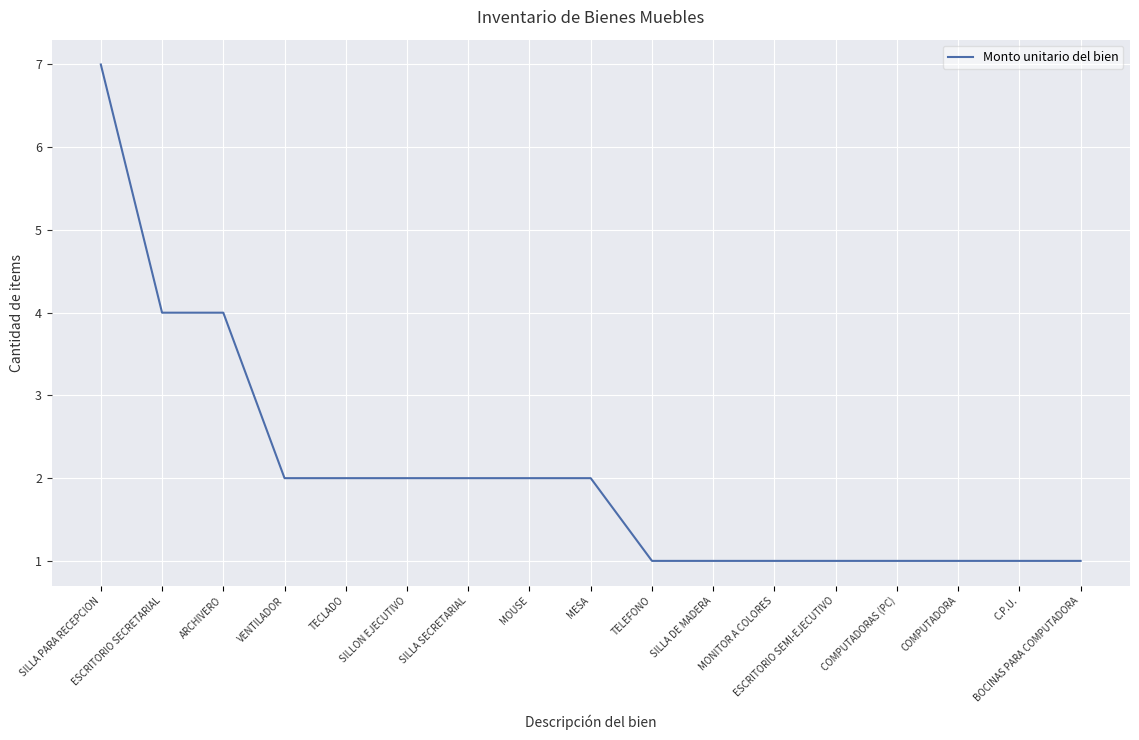

Read the value at COMPUTADORAS (PC).

1